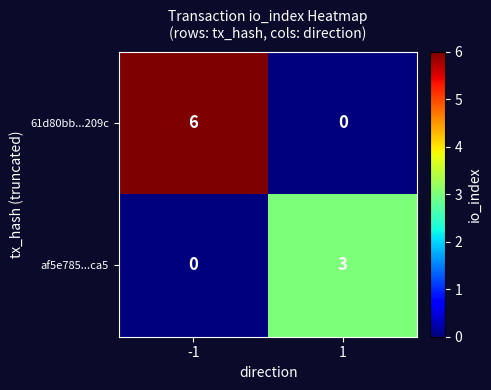

At -1, list the series in order from smallest to largest.

af5e785...ca5, 61d80bb...209c